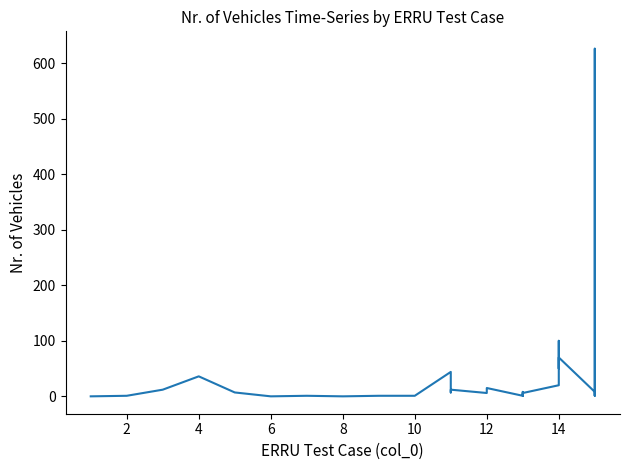

How many categories are shown in the chart?

30